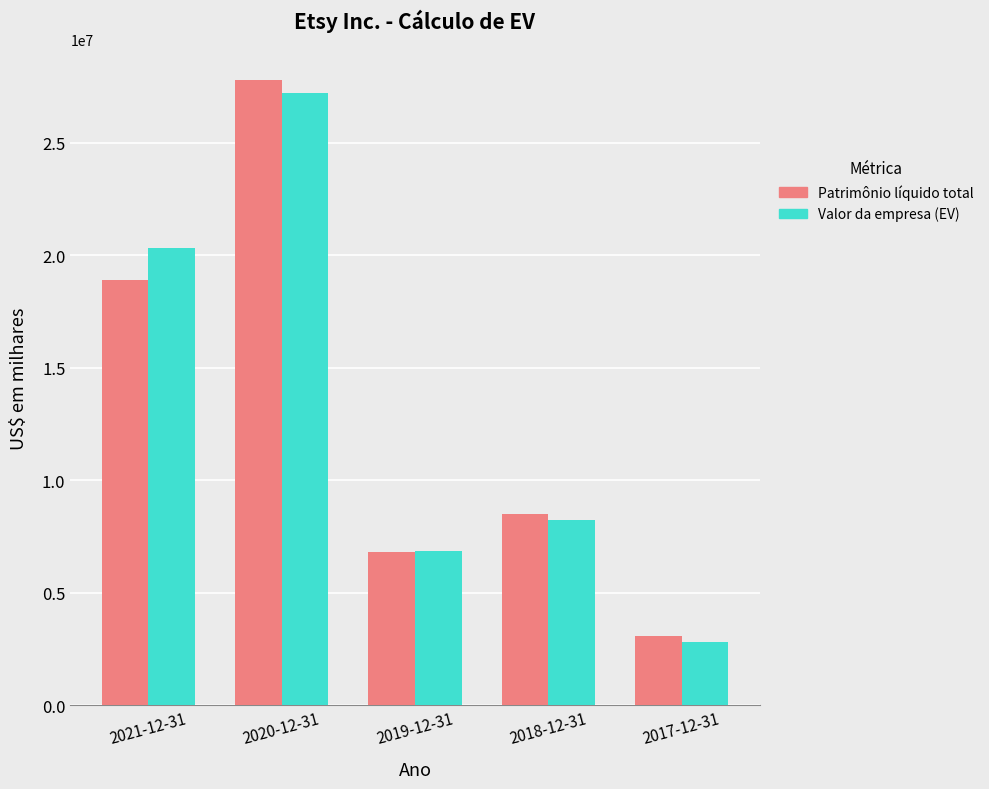

What is the sum of all Patrimônio líquido total values?

65114718